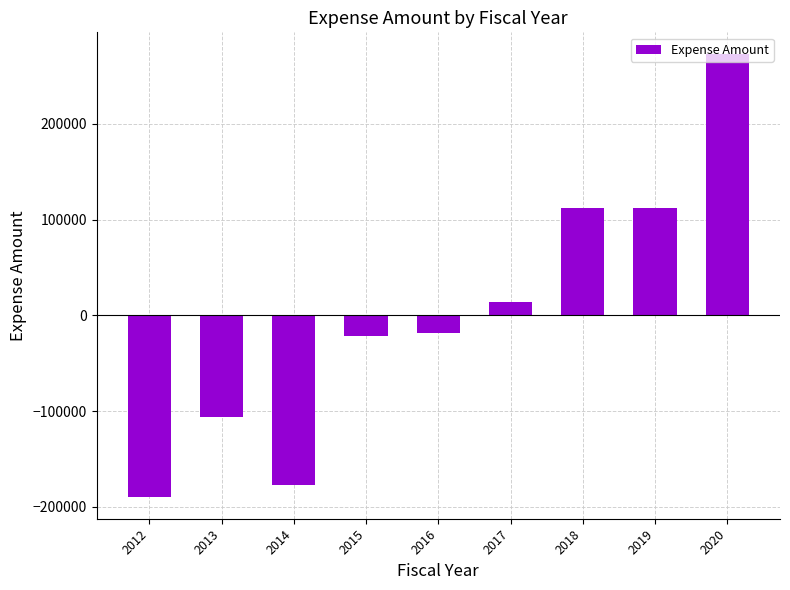

Which category has the highest value across all series?

2020